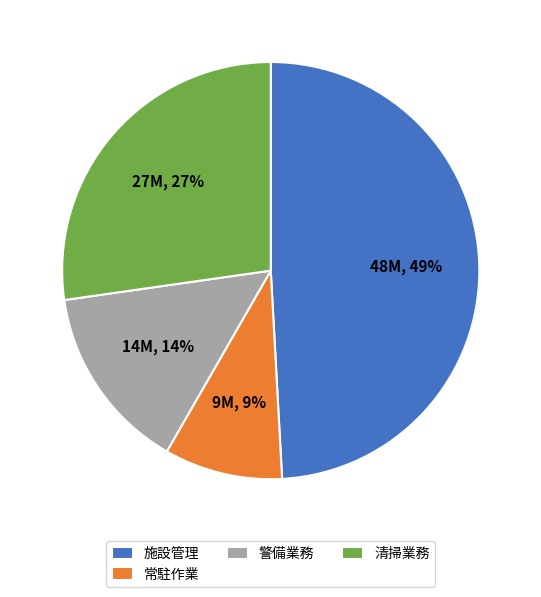

To the nearest percent, what is the average slice percentage?

25%